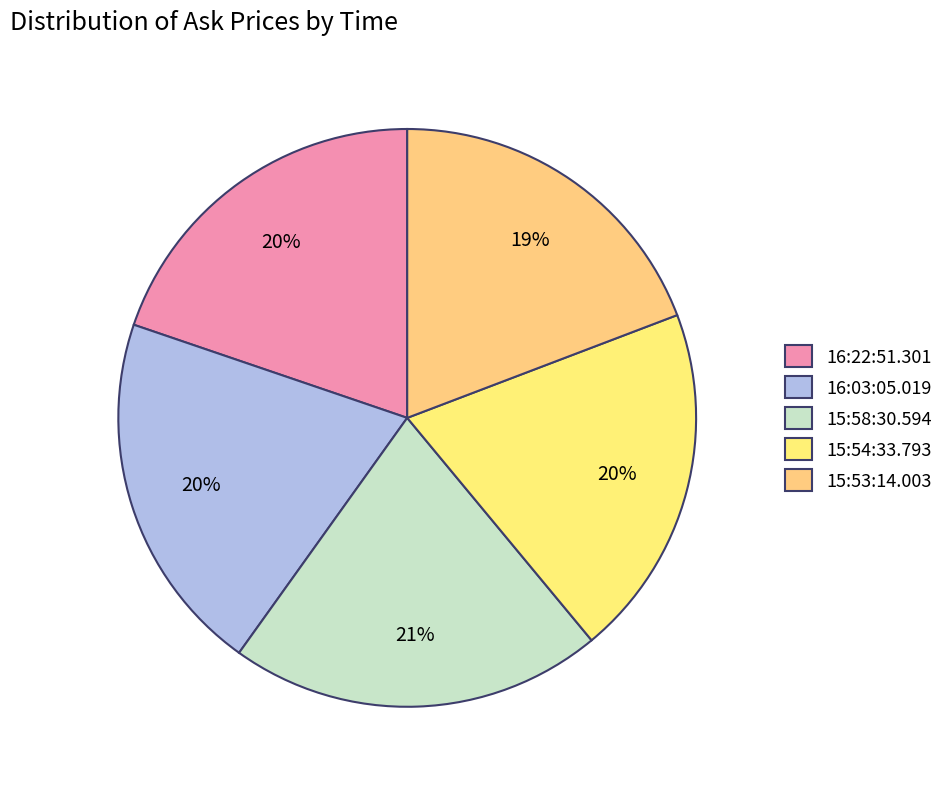

What percentage is the 16:22:51.301 slice, to the nearest percent?

20%